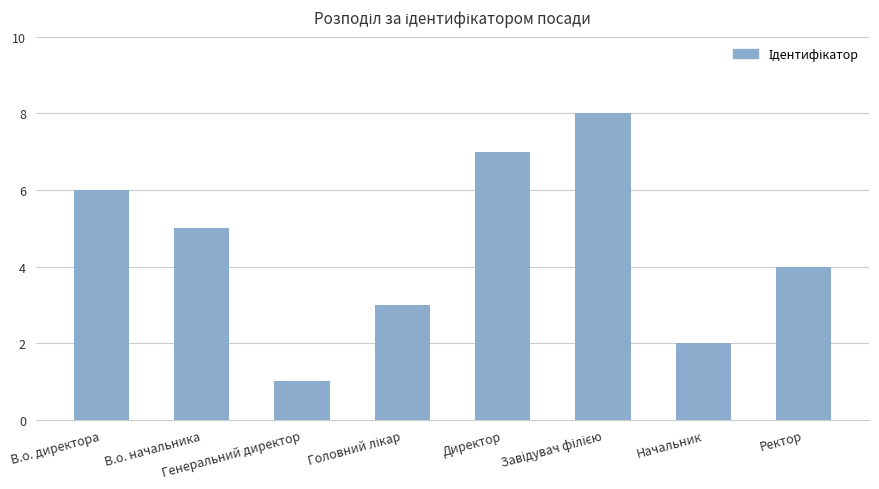

Are the bars grouped side by side (vs. stacked)?

No